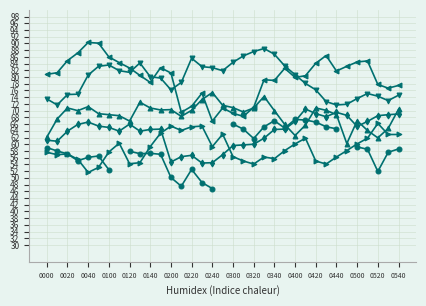

What is the minimum value shown in the chart?

51.6